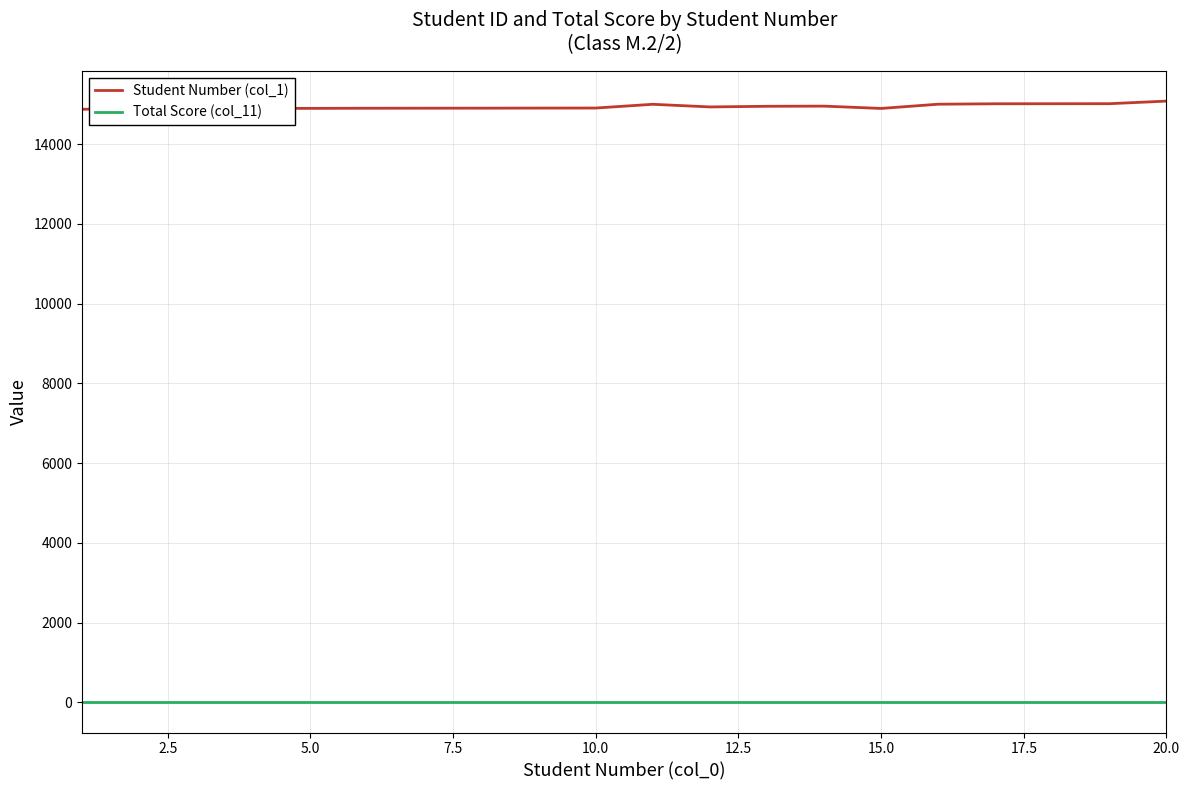

Rank the series by their average value, from highest to lowest.

Student Number (col_1), Total Score (col_11)